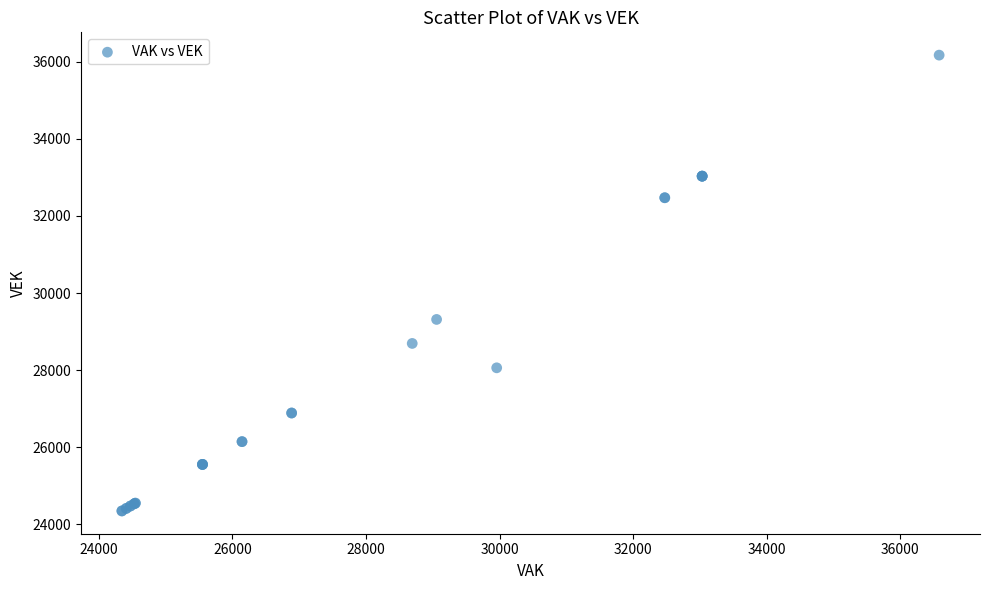

What Y value in the scatter plot is closest to 30260?

29315